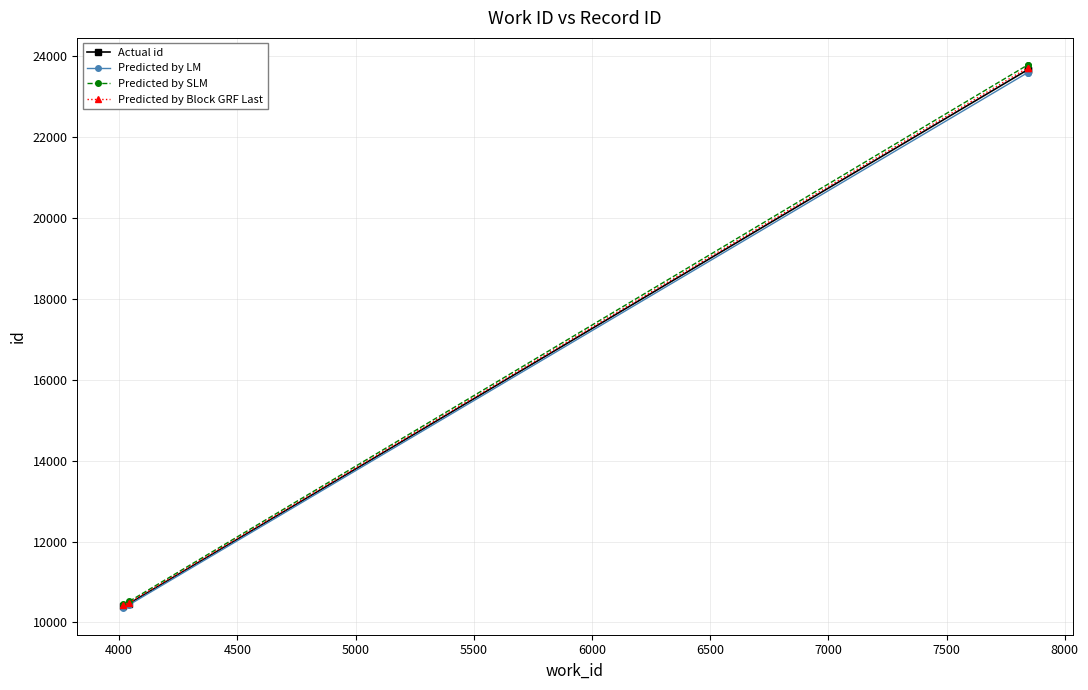

What are all the series names shown in the legend?

Actual id, Predicted by LM, Predicted by SLM, Predicted by Block GRF Last